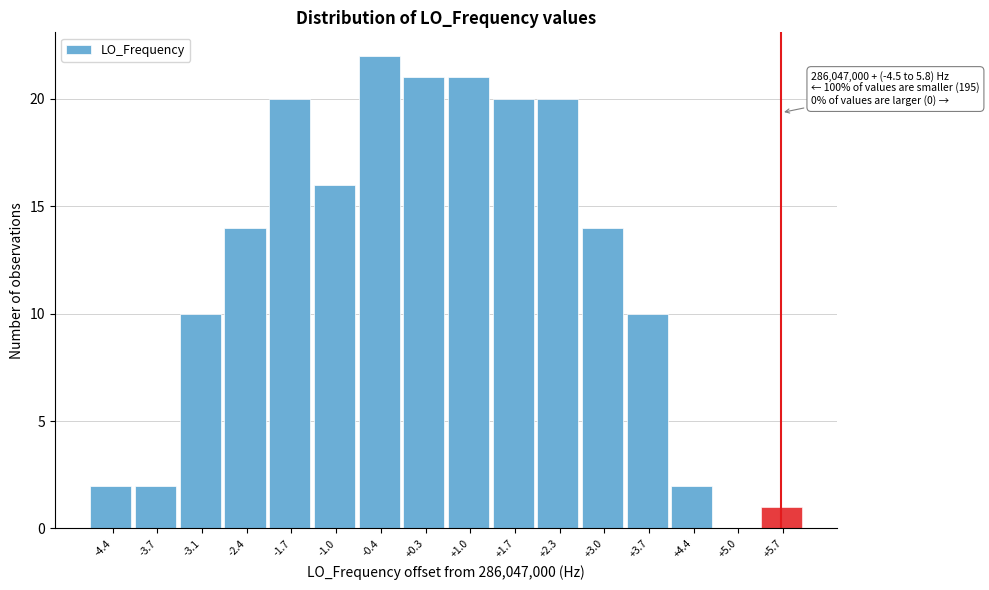

Which range on the x-axis has the tallest bar?

-0.7 to 0.0